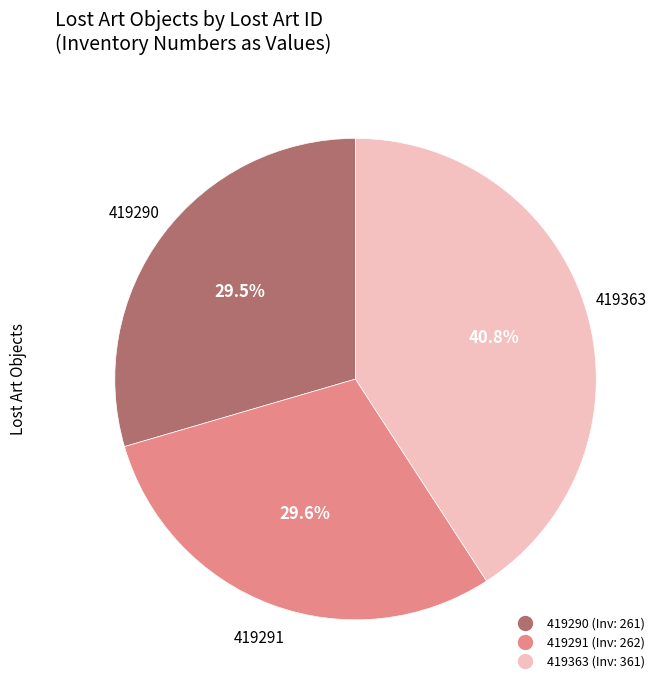

Does any single category account for the majority?

No